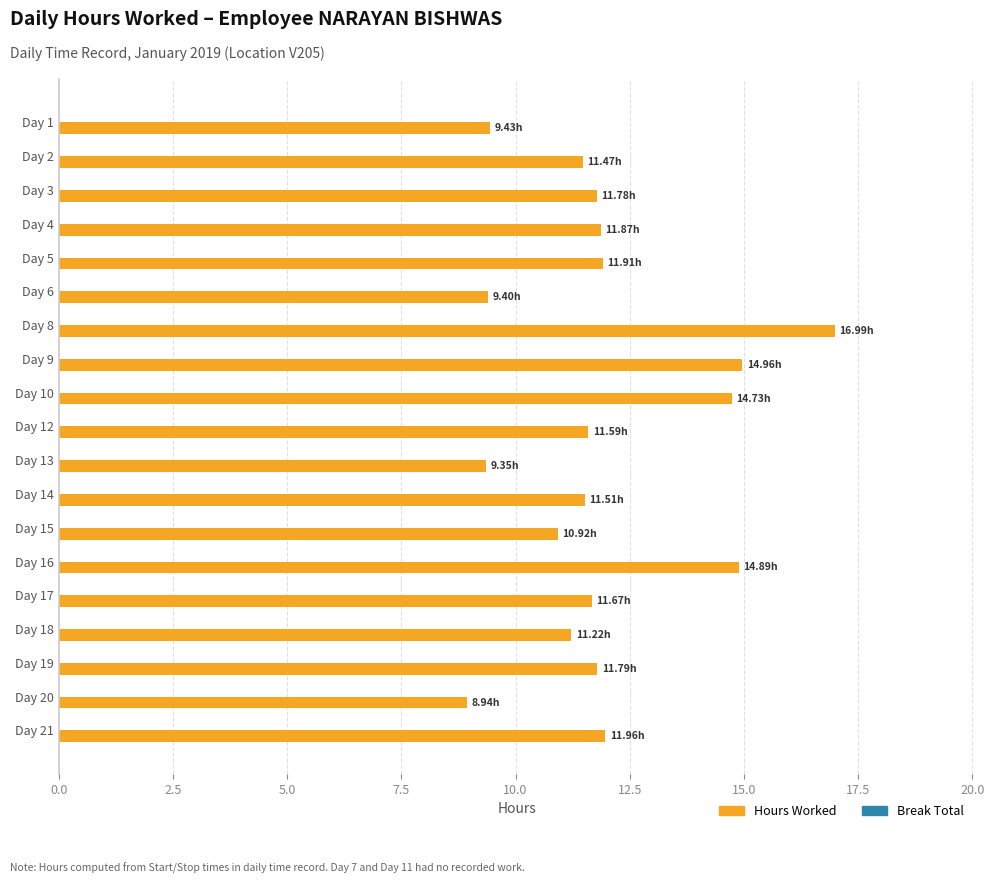

Which has a higher value, Day 20 or Day 18?

Day 18